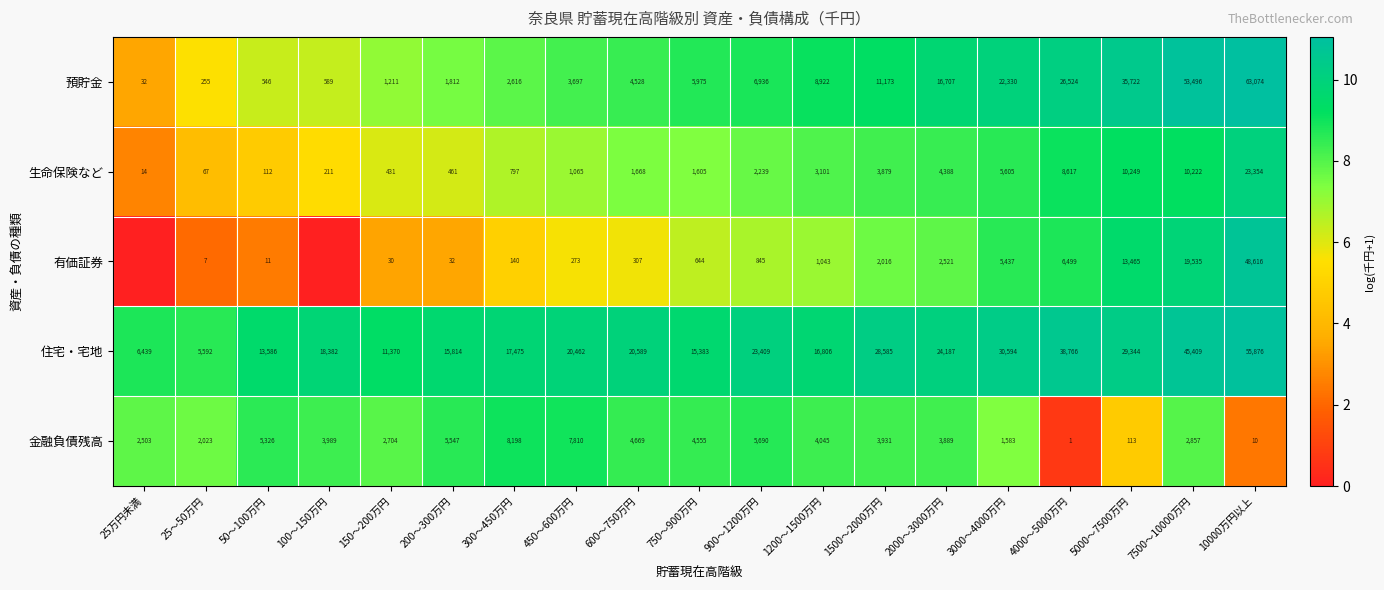

The 金融負債残高 series shows 11.5 at 7500～10000万円. True or false?

False